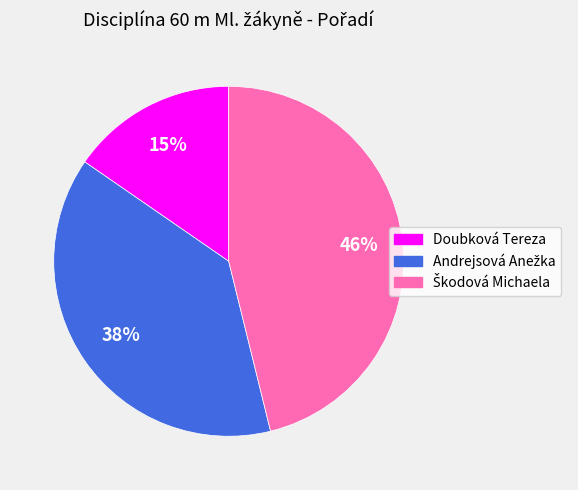

Is there a majority slice in this chart?

No